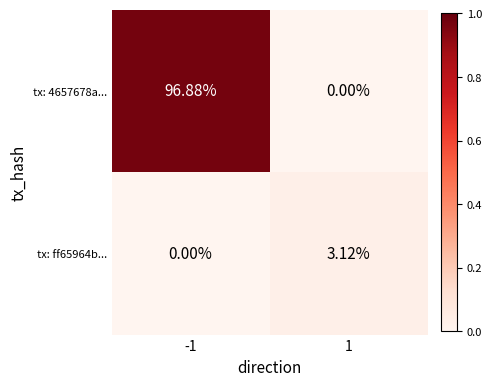

Rank the series by their maximum value, from lowest to highest.

tx: ff65964b..., tx: 4657678a...